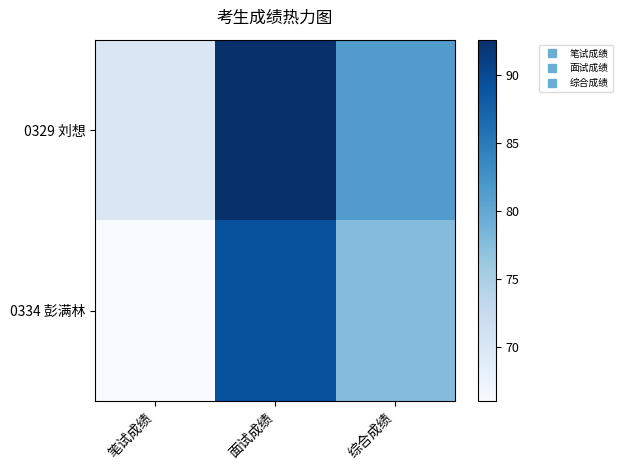

At which category is the sum across all series the highest?

面试成绩